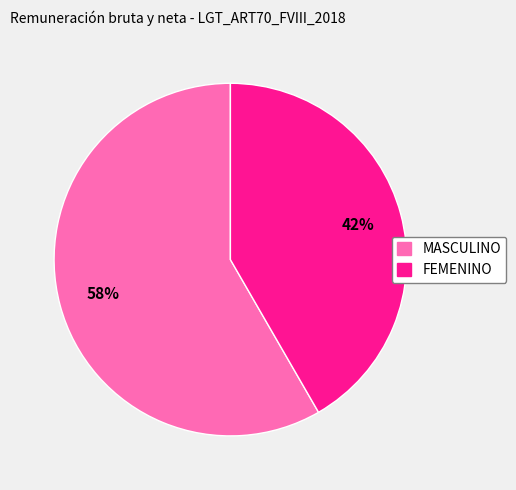

Between FEMENINO and MASCULINO, which is larger?

MASCULINO